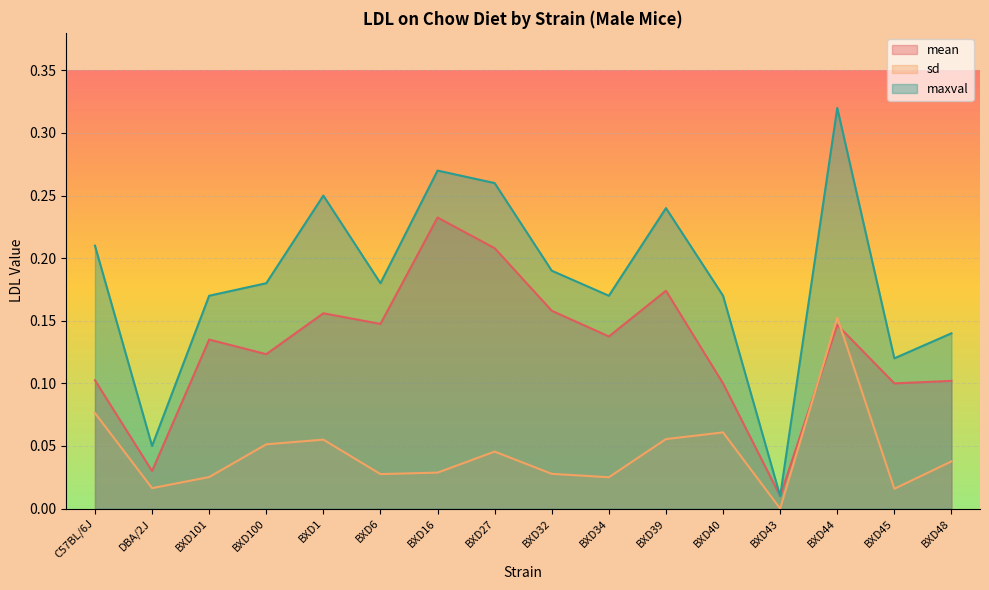

At how many categories does at least one series exceed 0?

16